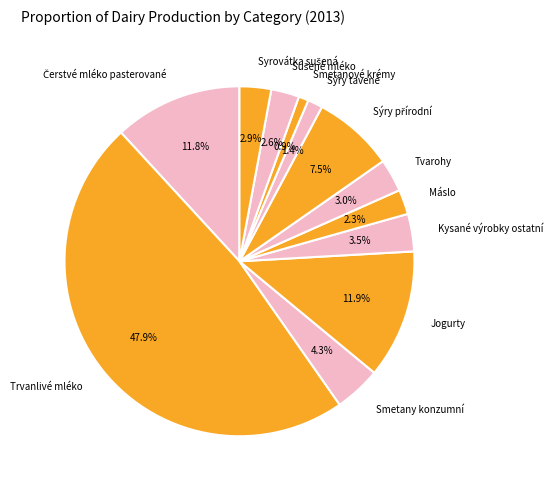

Do Sýry tavené and Smetany konzumní together represent more than half of the pie?

No